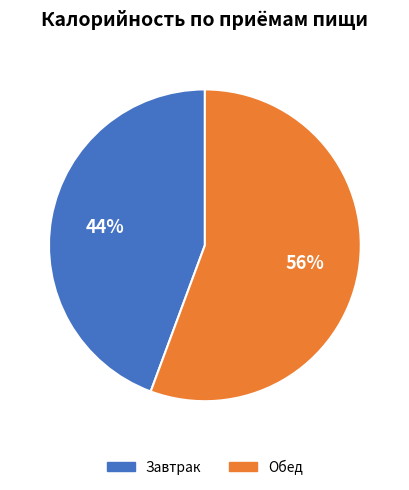

Between Обед and Завтрак, which is larger?

Обед